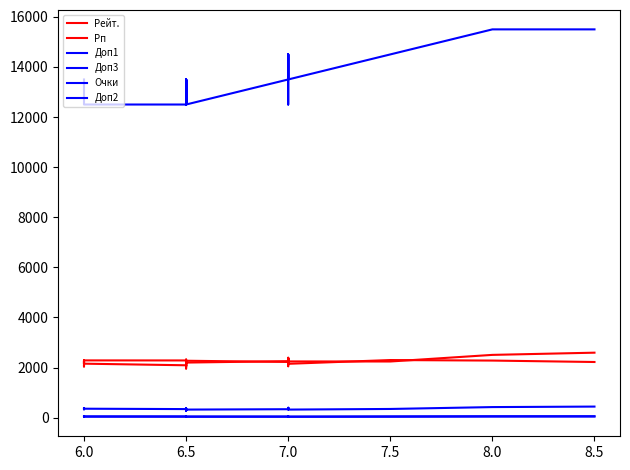

How many interior local valleys does the Доп2 series have?

1